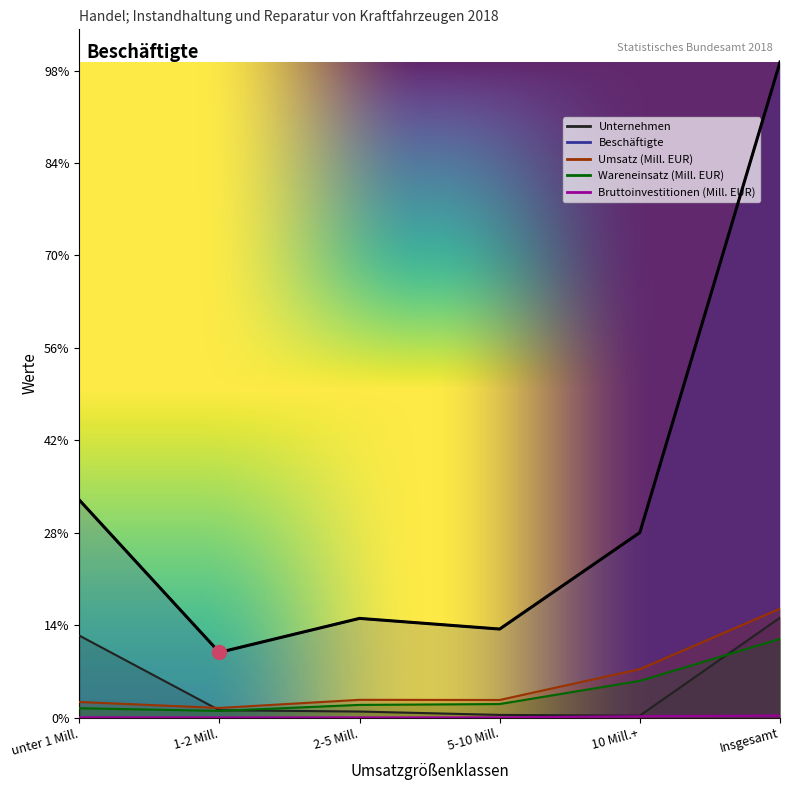

At how many categories does at least one series exceed 19418?

3